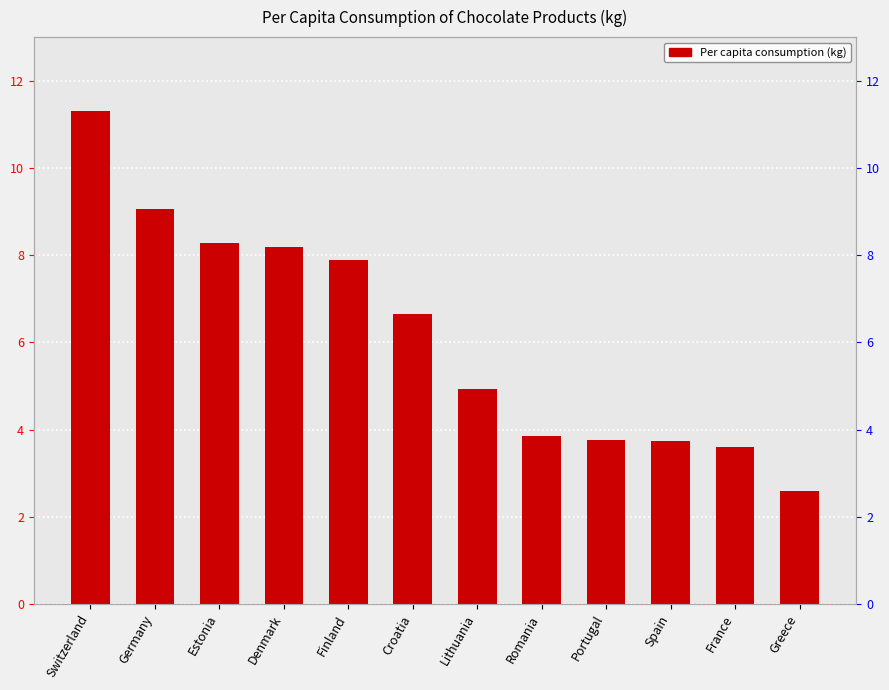

Which category has the lowest value across all series?

Greece